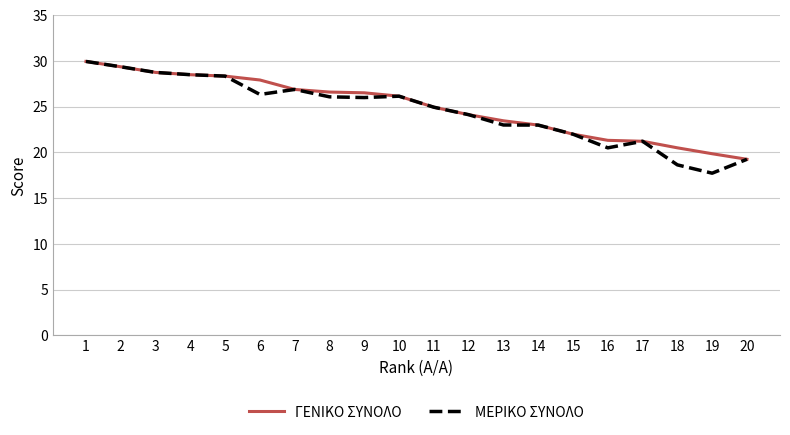

The ΜΕΡΙΚΟ ΣΥΝΟΛΟ series shows 18.6 at 18. True or false?

True